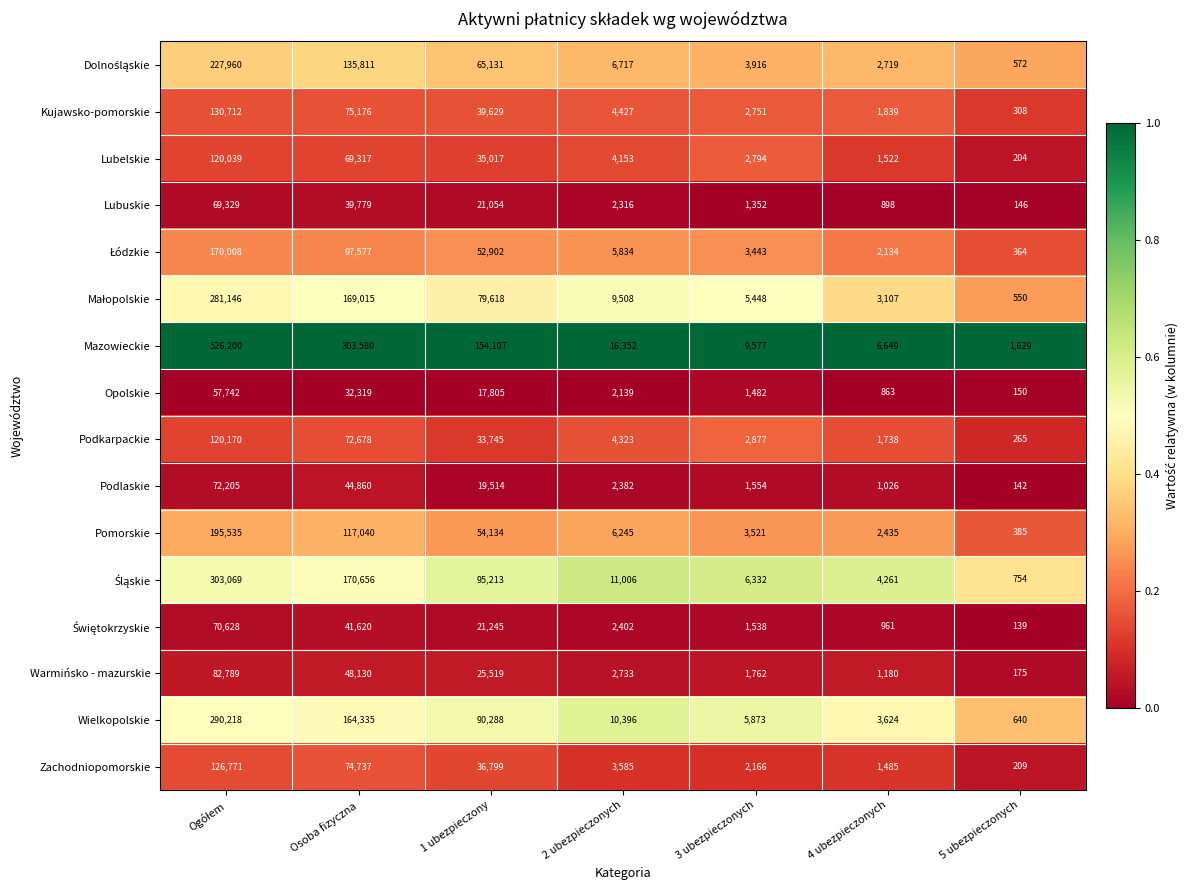

Which series has the widest spread of values?

Mazowieckie